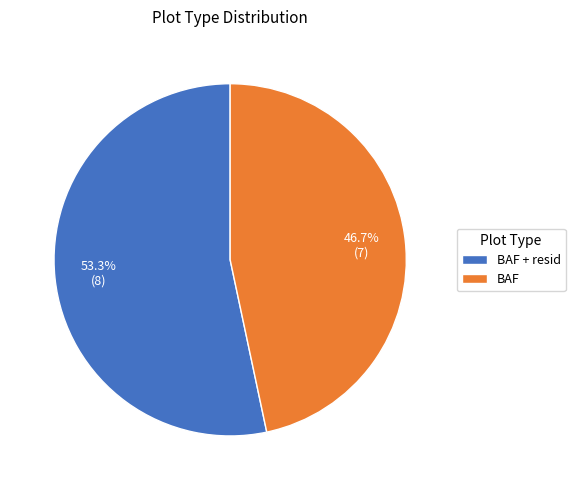

How many segments does this pie chart have?

2